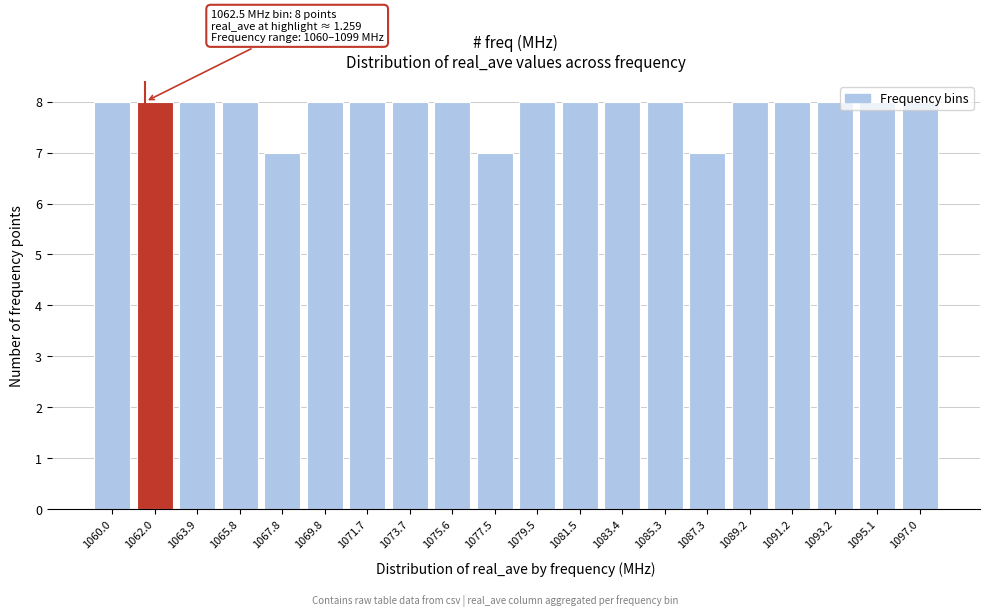

The chart shows a value of 8 at 1060.0. True or false?

True